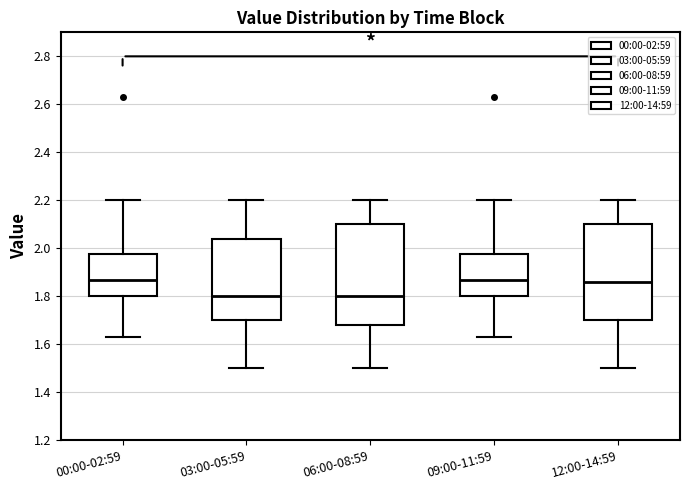

Reading left to right, read every box against the y-axis: the position of its median line, the range the box covers, and the ends of its whiskers. The values are not printed on the chart, so give them approximately, as read against the axis.

00:00-02:59: median 1.88, box 1.80 to 1.98, whiskers 1.64 to 2.20
03:00-05:59: median 1.80, box 1.70 to 2.04, whiskers 1.50 to 2.20
06:00-08:59: median 1.80, box 1.68 to 2.10, whiskers 1.50 to 2.20
09:00-11:59: median 1.88, box 1.80 to 1.98, whiskers 1.64 to 2.20
12:00-14:59: median 1.86, box 1.70 to 2.10, whiskers 1.50 to 2.20